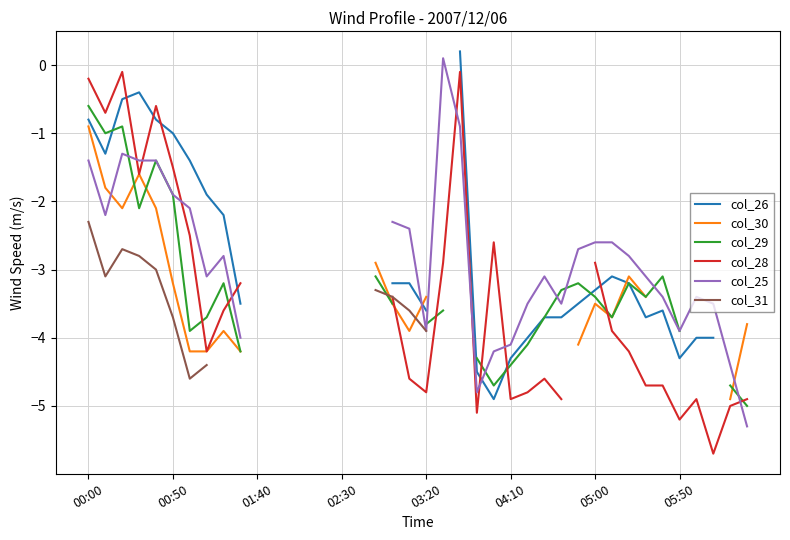

True or false: col_26 has more than 1 points higher than both neighbors.

True